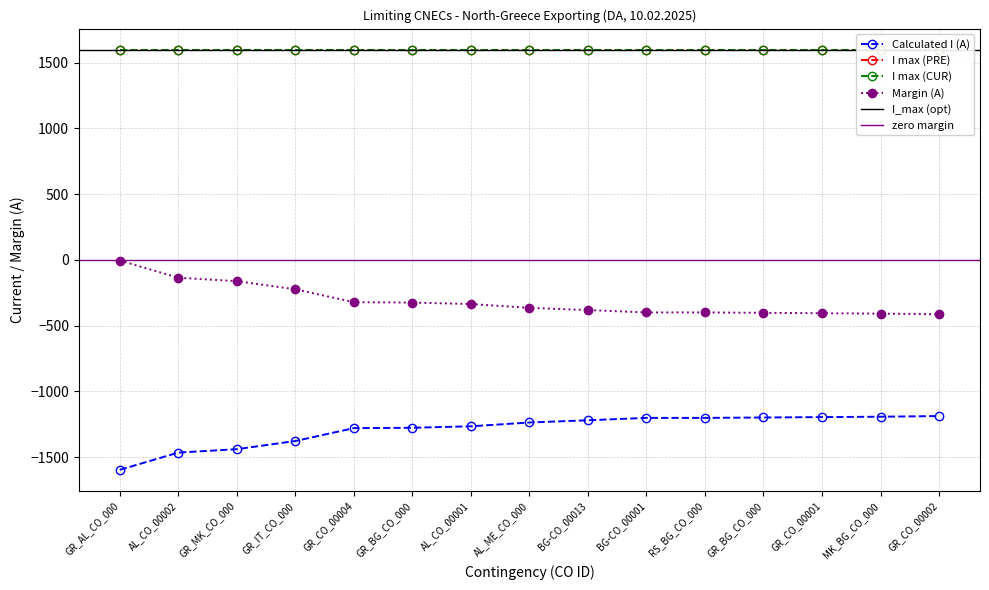

What is the average value of the Margin (A) series?

-312